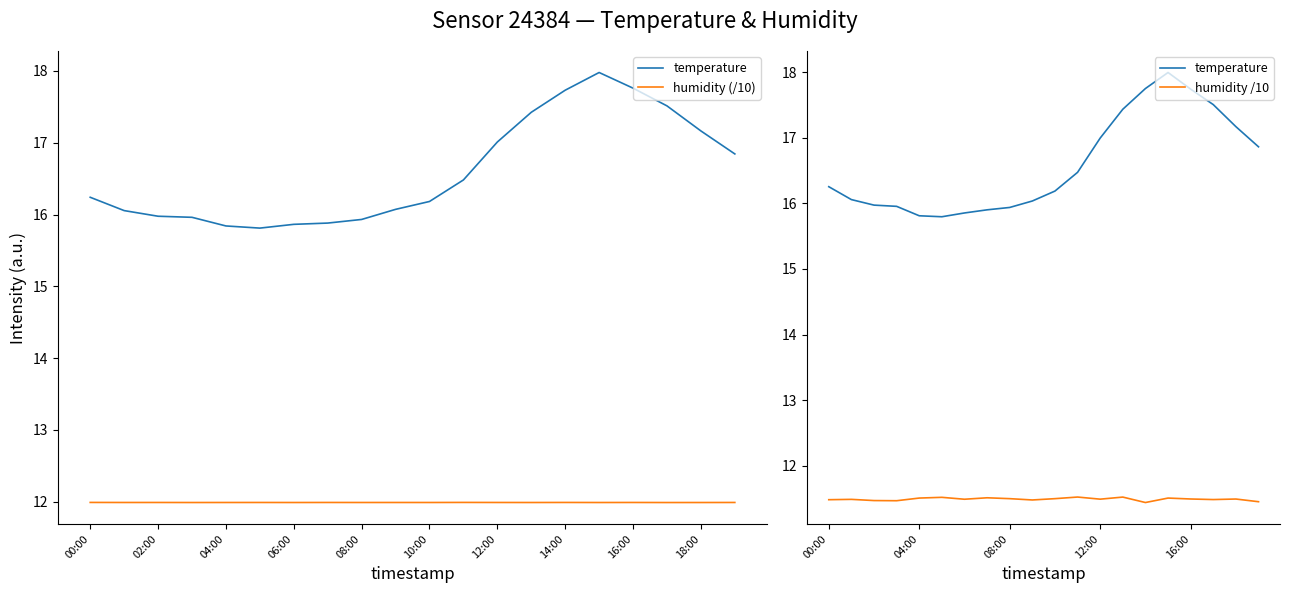

The temperature series shows 11.0 at 13. True or false?

False